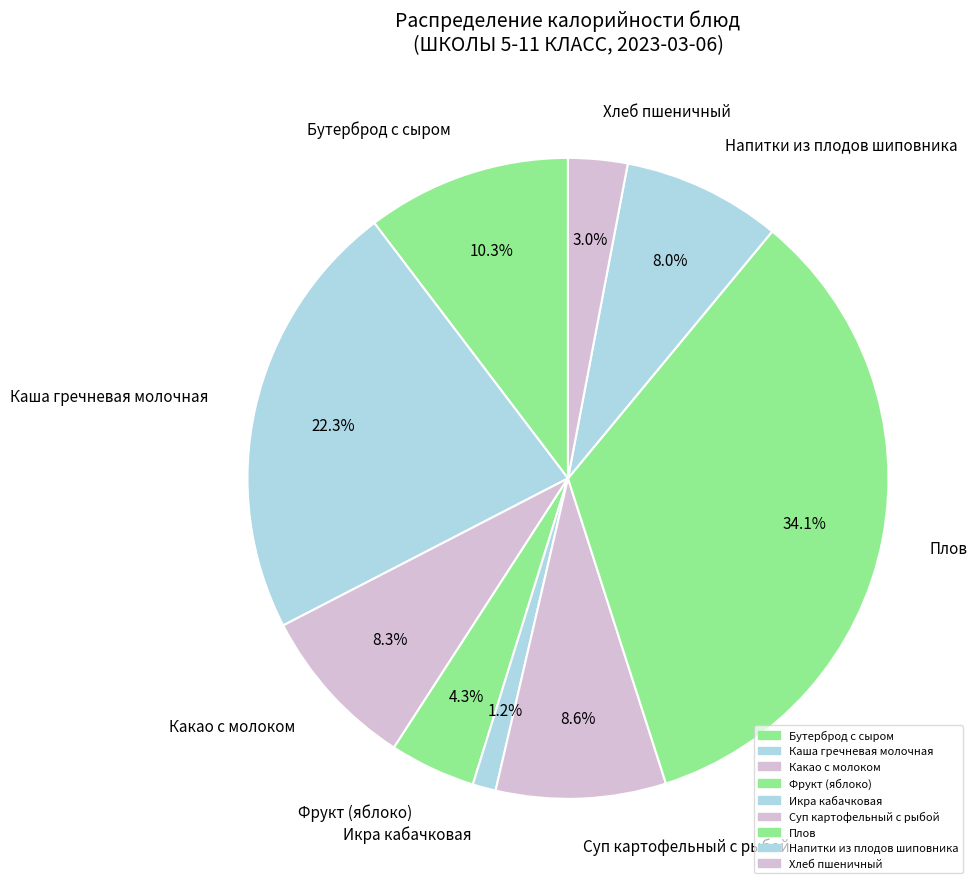

The Икра кабачковая slice represents 1% of the pie. True or false?

True